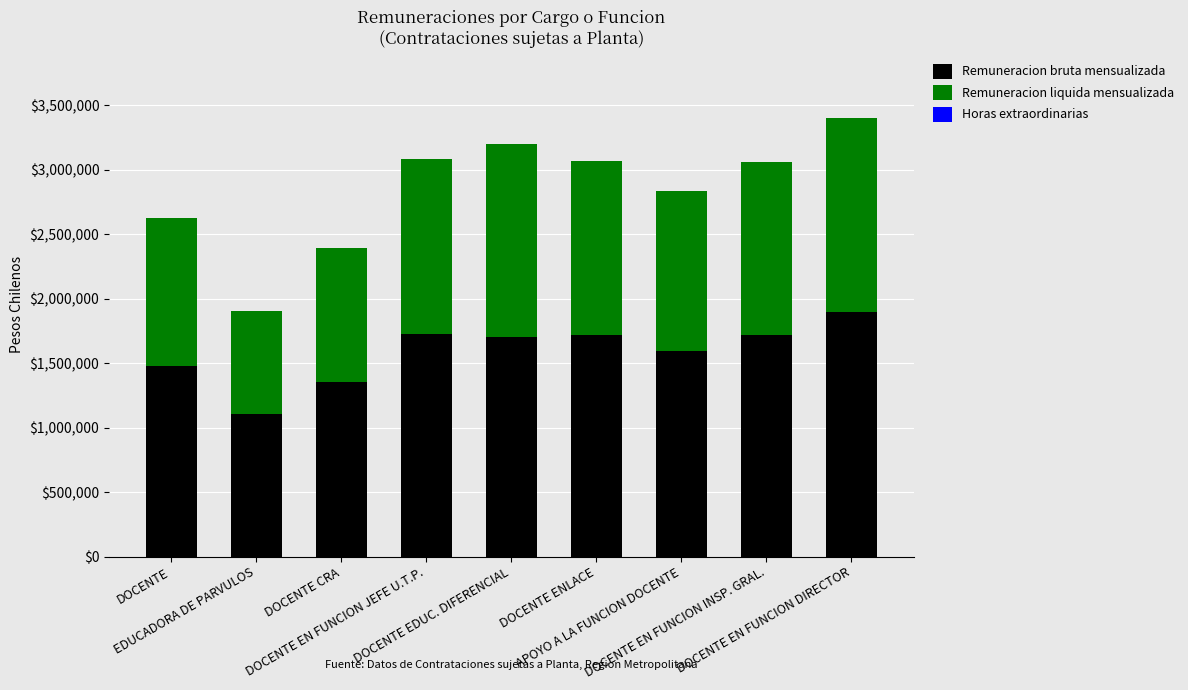

What is the difference between the second highest and minimum values in the Remuneracion bruta mensualizada series?

623521